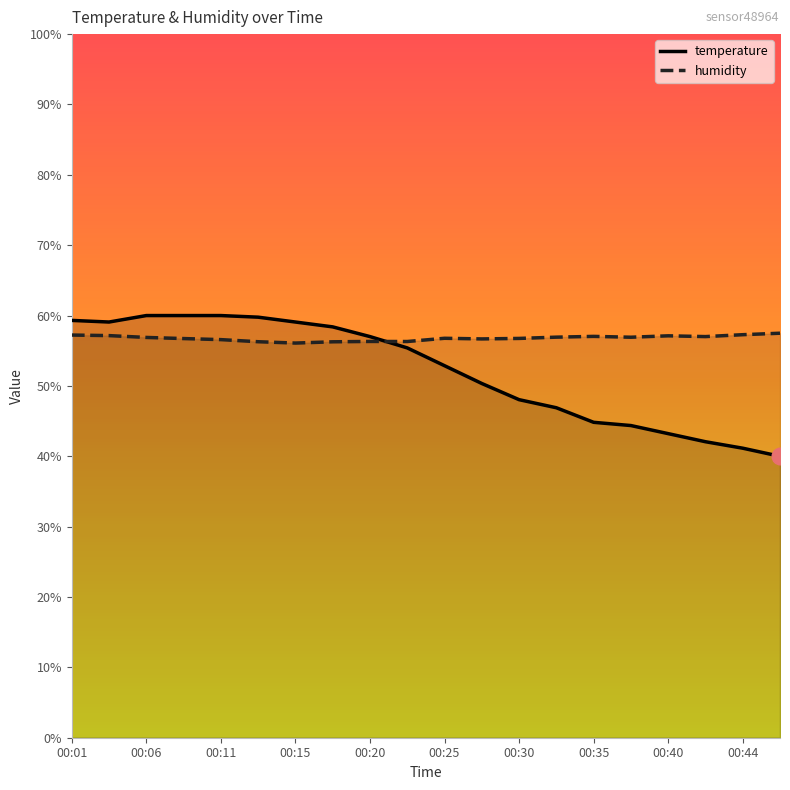

At which category is the sum across all series the highest?

00:06